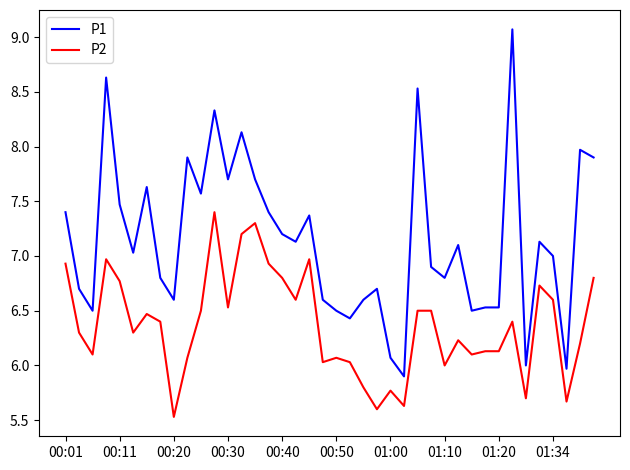

Which series has the widest spread of values?

P1